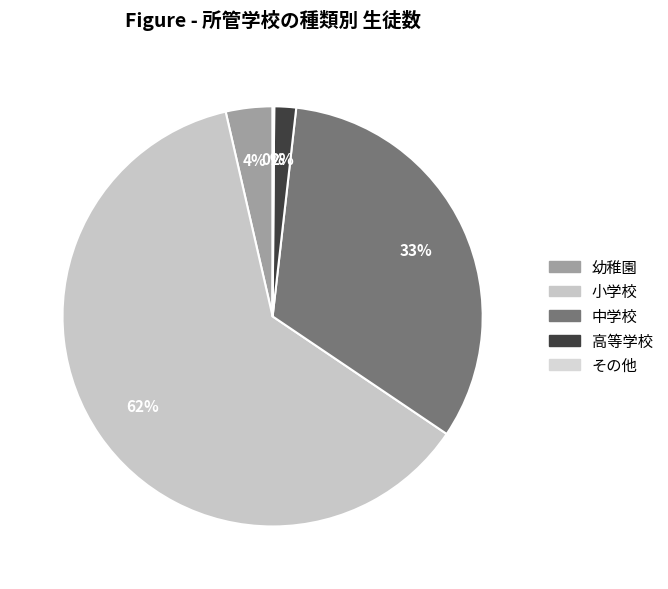

Count the number of slices in the pie.

5